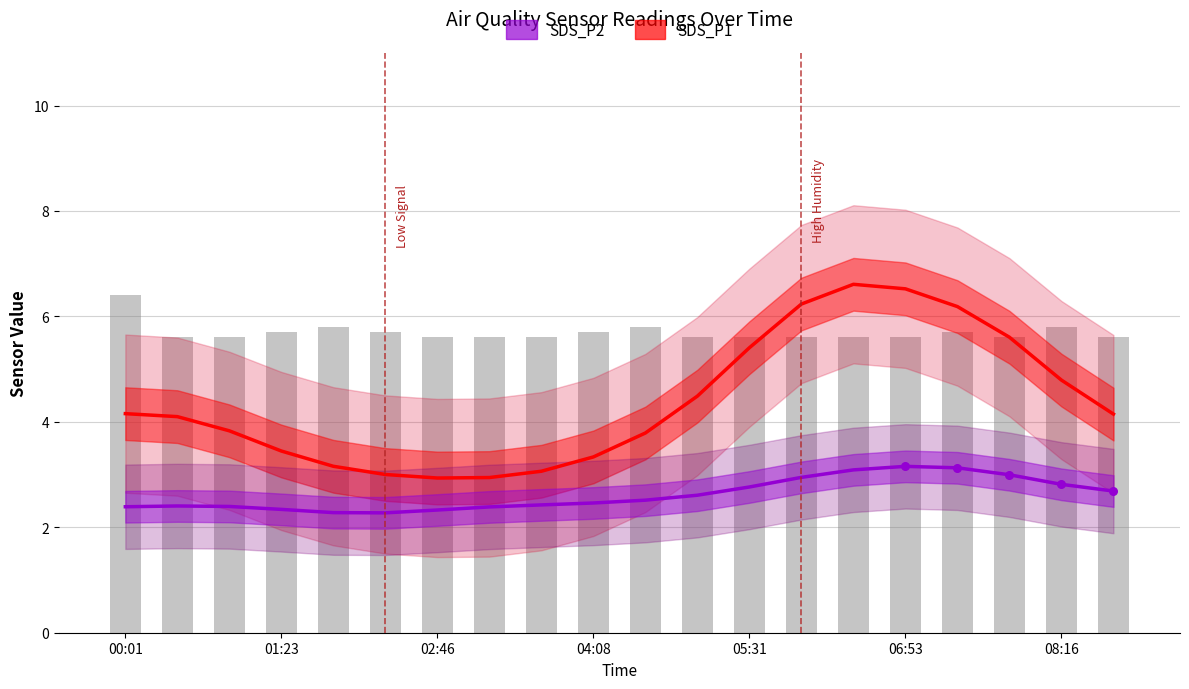

What are all the series names shown in the legend?

SDS_P1, SDS_P2